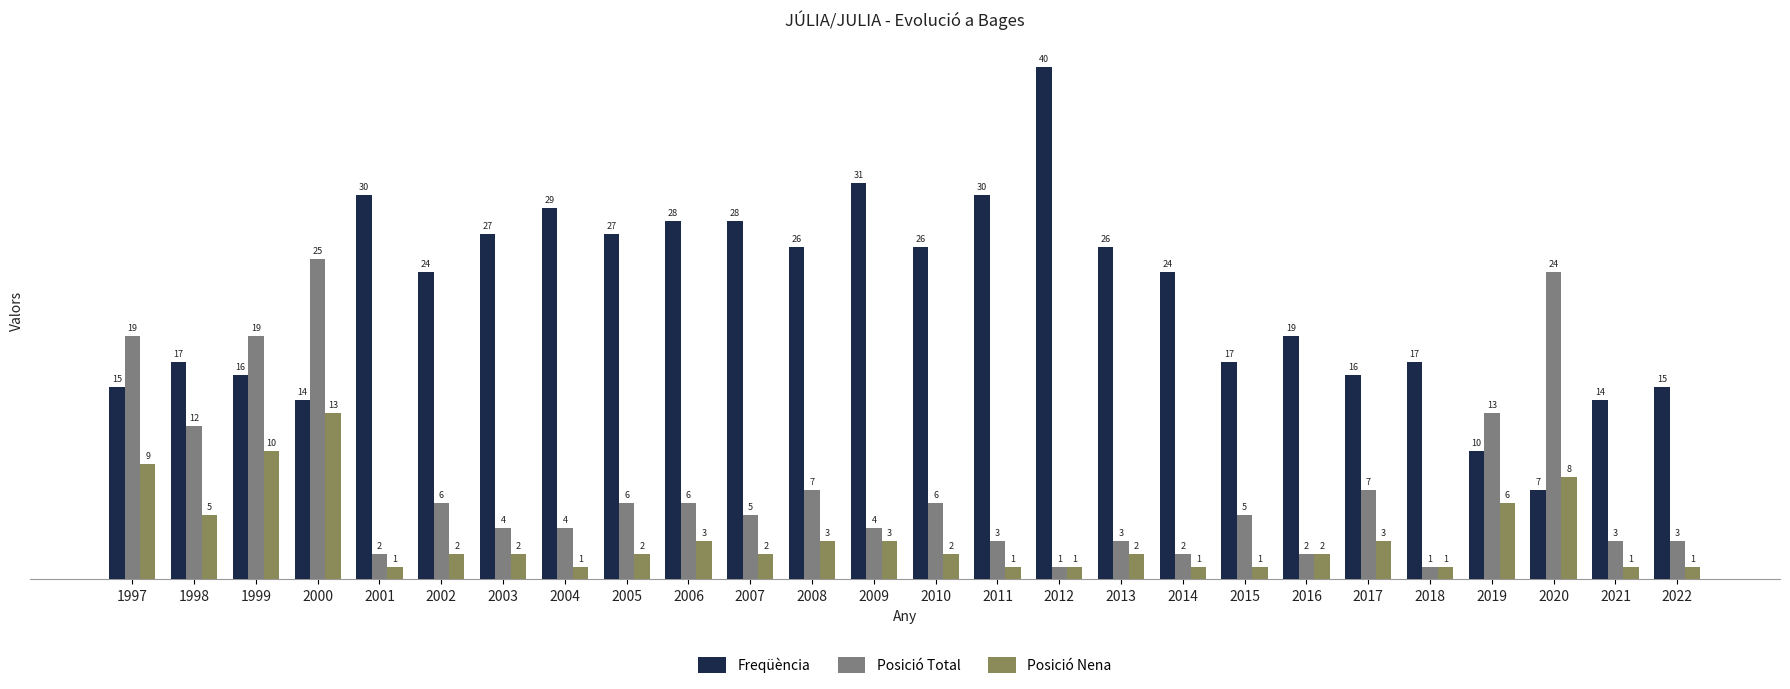

Reading left to right, list all the values displayed in this chart.

Freqüència: 1997=15	1998=17	1999=16	2000=14	2001=30	2002=24	2003=27	2004=29	2005=27	2006=28	2007=28	2008=26	2009=31	2010=26	2011=30	2012=40	2013=26	2014=24	2015=17	2016=19	2017=16	2018=17	2019=10	2020=7	2021=14	2022=15
Posició Total: 1997=19	1998=12	1999=19	2000=25	2001=2	2002=6	2003=4	2004=4	2005=6	2006=6	2007=5	2008=7	2009=4	2010=6	2011=3	2012=1	2013=3	2014=2	2015=5	2016=2	2017=7	2018=1	2019=13	2020=24	2021=3	2022=3
Posició Nena: 1997=9	1998=5	1999=10	2000=13	2001=1	2002=2	2003=2	2004=1	2005=2	2006=3	2007=2	2008=3	2009=3	2010=2	2011=1	2012=1	2013=2	2014=1	2015=1	2016=2	2017=3	2018=1	2019=6	2020=8	2021=1	2022=1